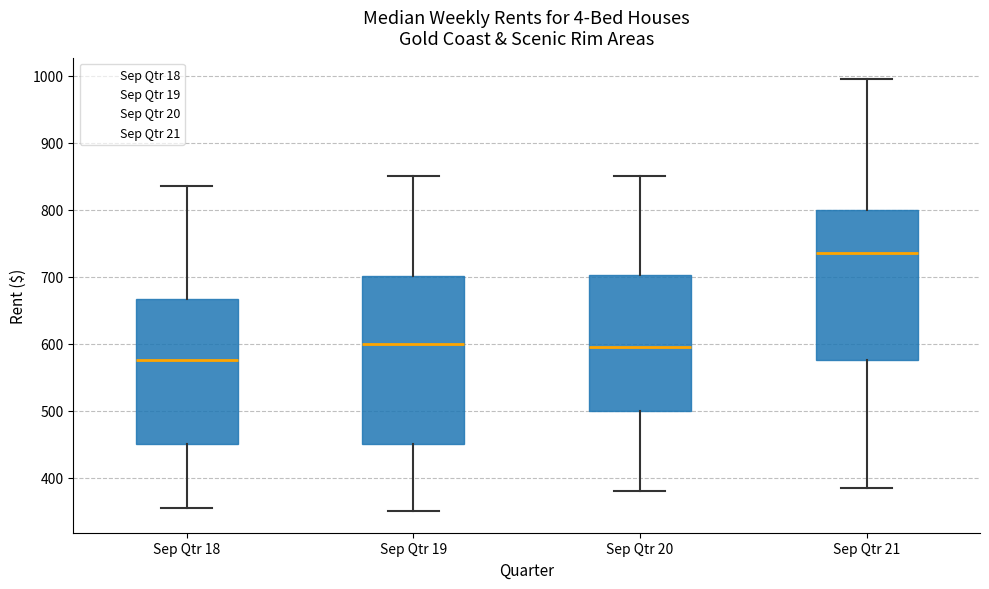

Reading left to right, read every box against the y-axis: the position of its median line, the range the box covers, and the ends of its whiskers. The values are not printed on the chart, so give them approximately, as read against the axis.

Sep Qtr 18: median 580, box 450 to 670, whiskers 360 to 840
Sep Qtr 19: median 600, box 450 to 700, whiskers 350 to 850
Sep Qtr 20: median 600, box 500 to 700, whiskers 380 to 850
Sep Qtr 21: median 740, box 580 to 800, whiskers 390 to 1000